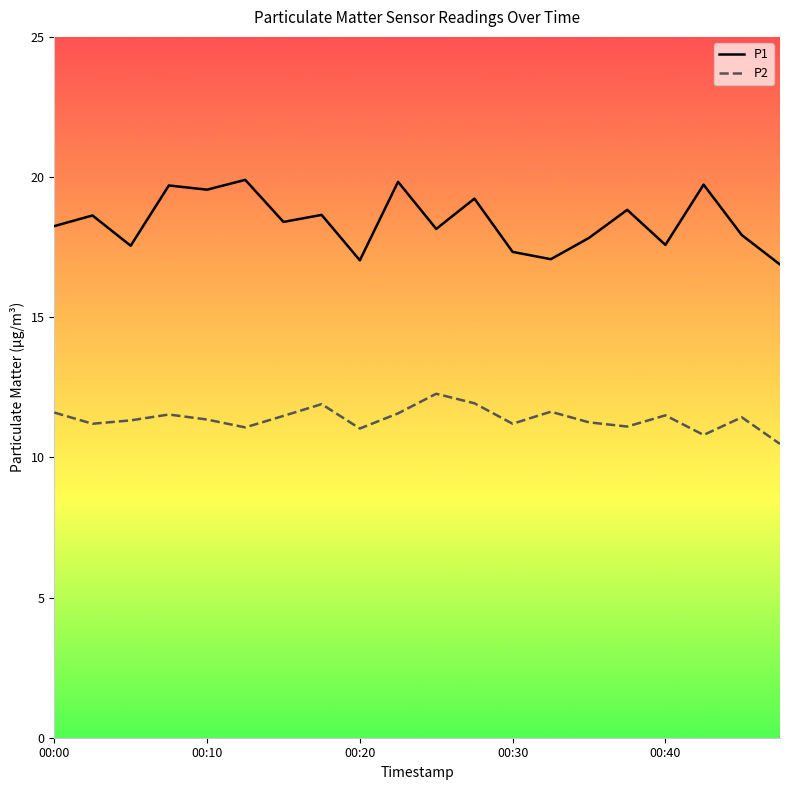

At how many categories does at least one series exceed 11?

20